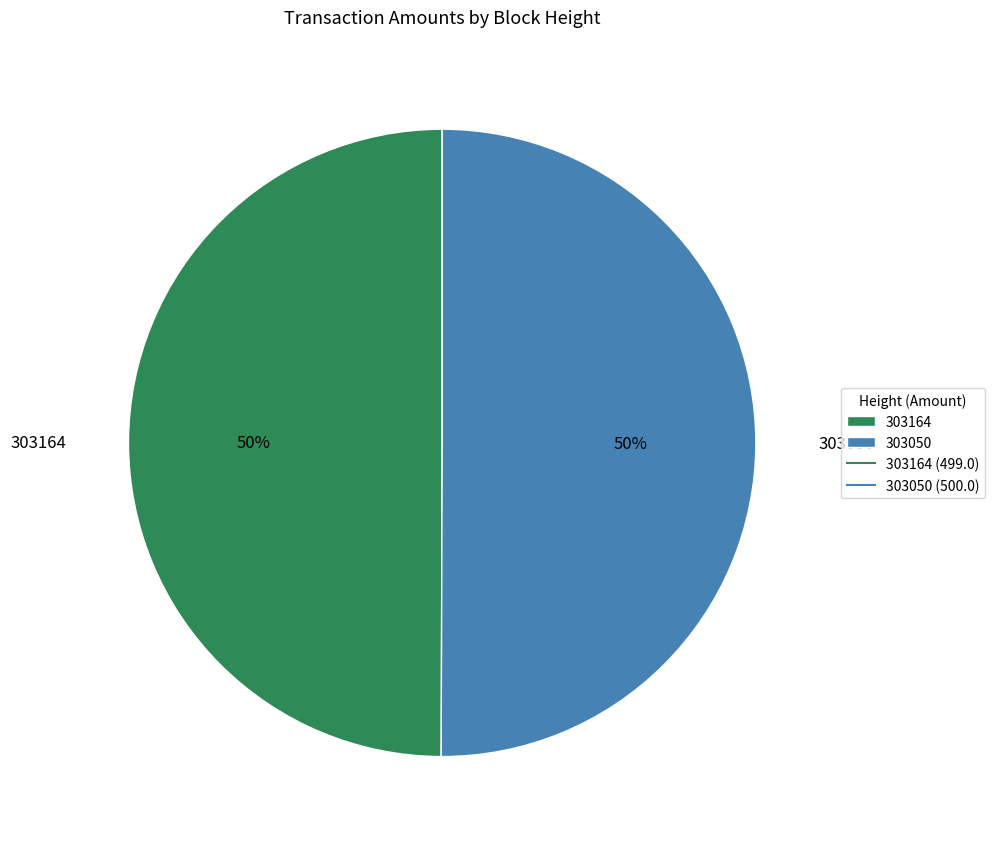

How many slices are in this pie chart?

2